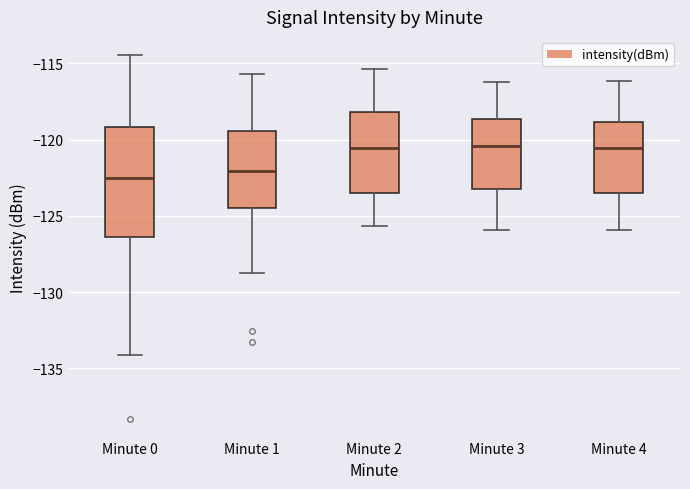

Which box is the tallest, from its lower edge to its upper edge?

Minute 0